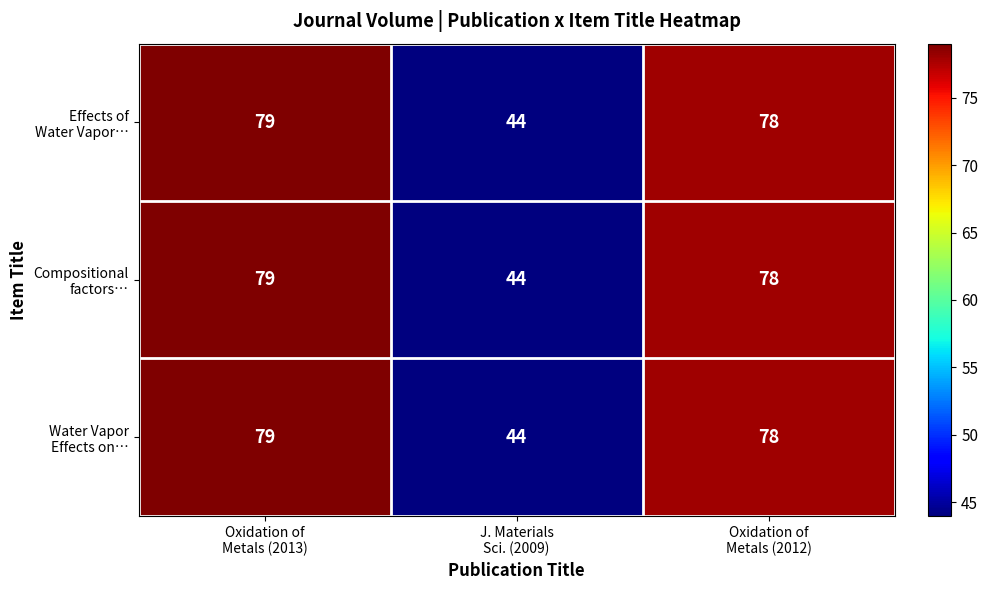

What is the maximum value shown in the chart?

79